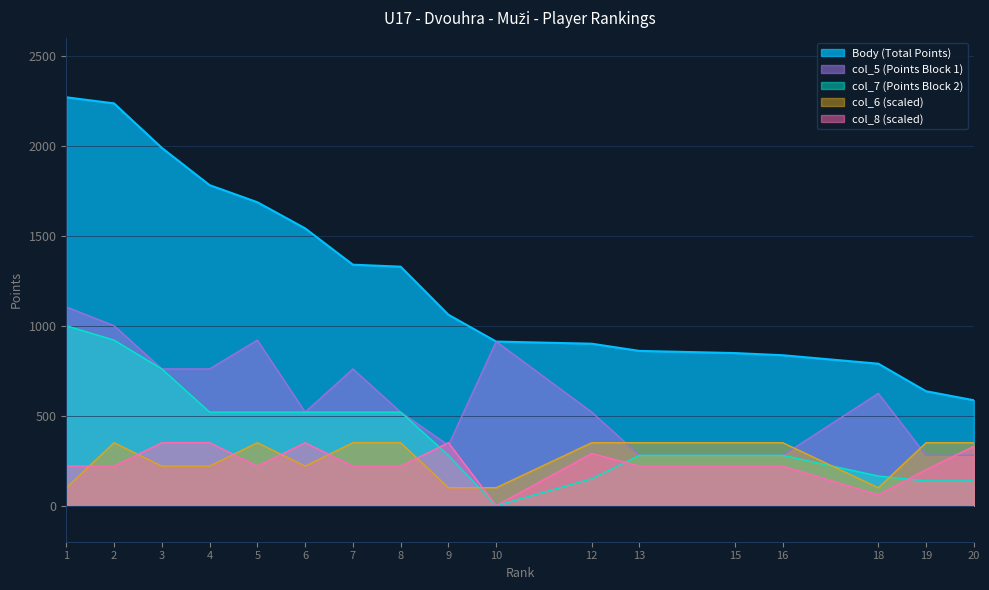

Is it true that col_6 equals 140 at 20?

False